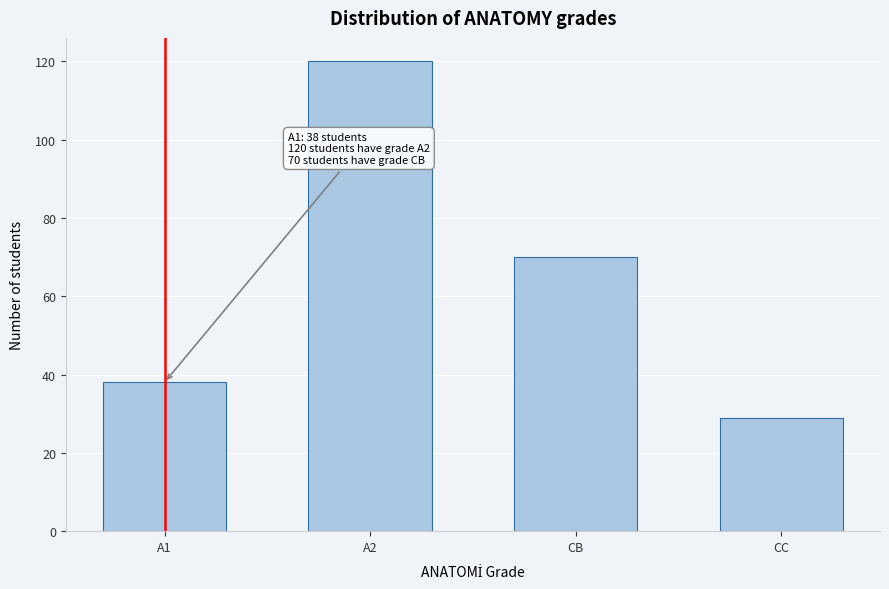

Reading left to right, transcribe all the data shown in this chart.

A1=38	A2=120	CB=70	CC=29